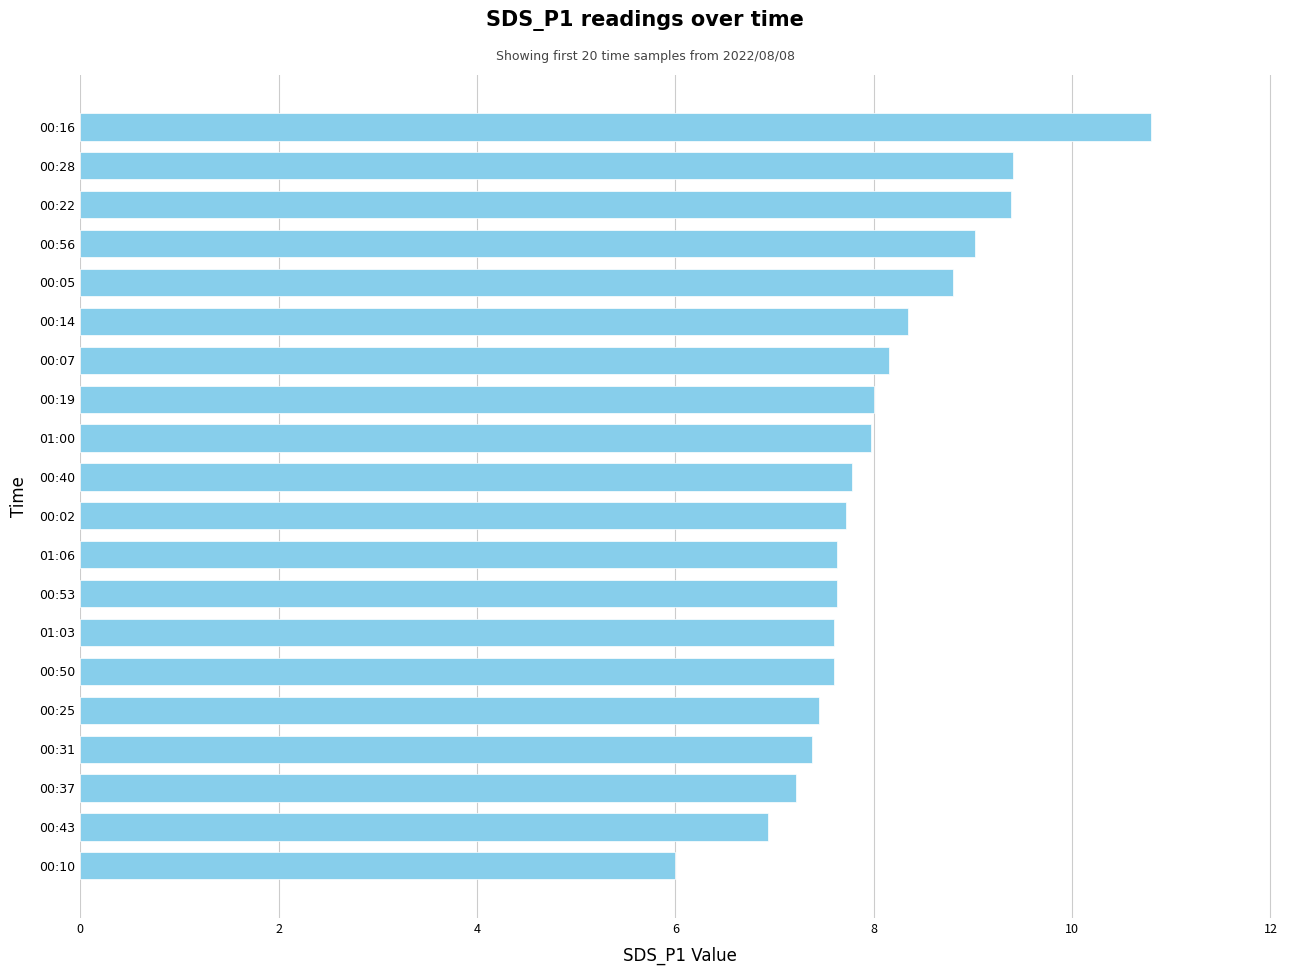

What is the difference between the second highest and second lowest values?

2.5